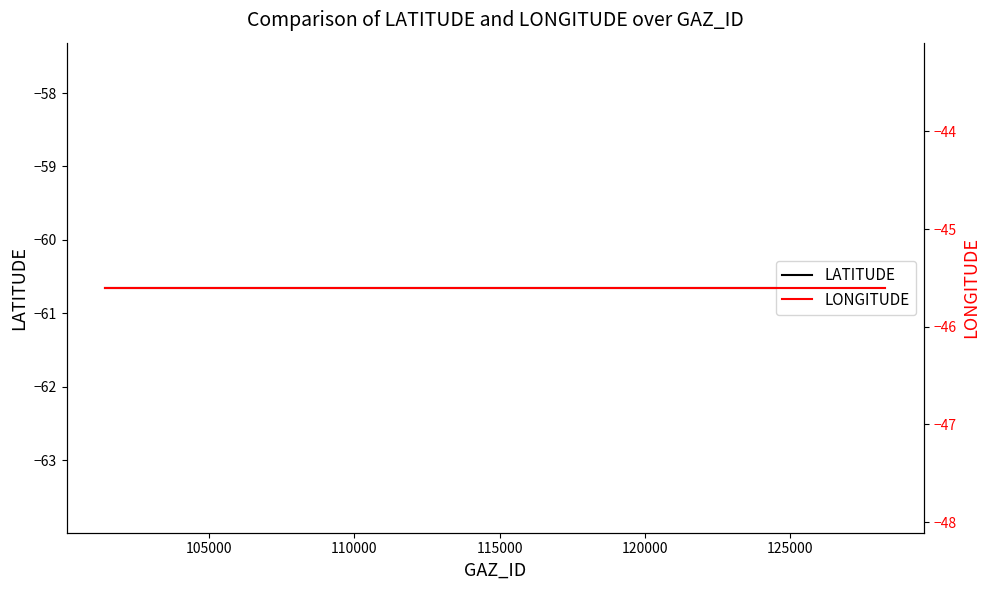

How many lines are shown in the chart?

2